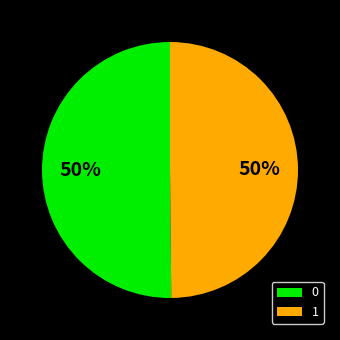

Is the sum of 0 and 1 greater than half?

Yes